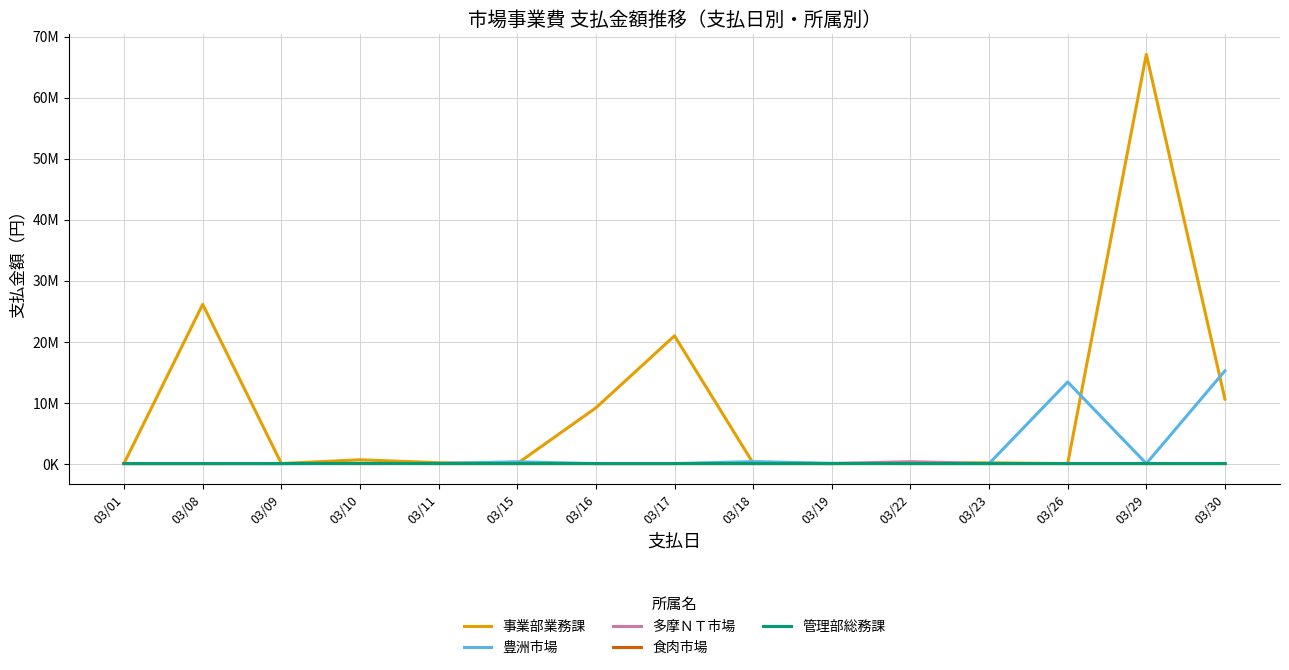

True or false: 豊洲市場 and 事業部業務課 intersect in this chart.

True